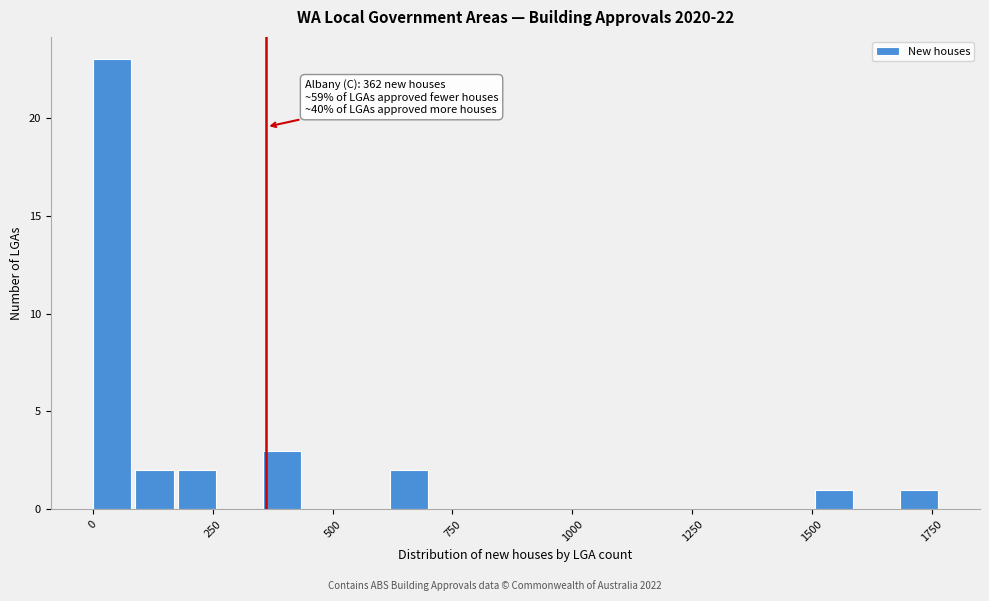

Read against the x-axis, roughly where is the centre of the tallest bar?

50